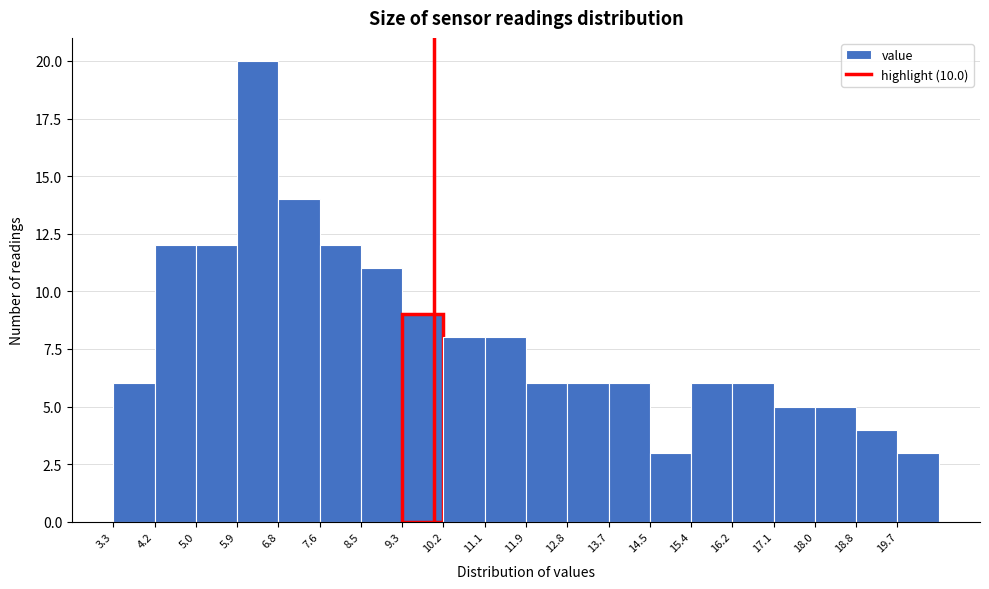

Over which range of the x-axis is the bar tallest?

5.9 to 6.8